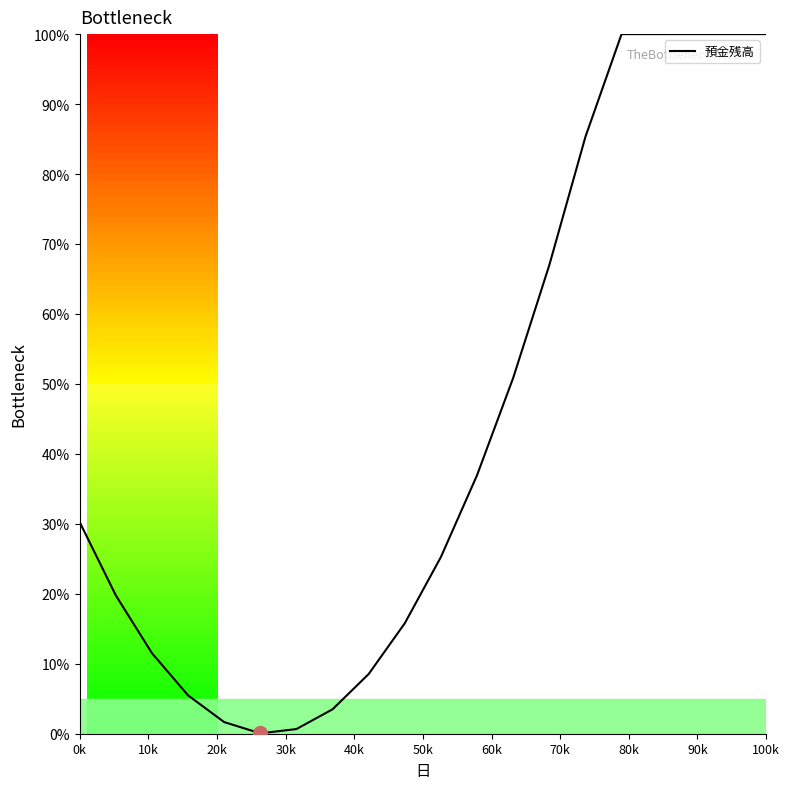

What is the difference between the maximum and minimum values?

99.9